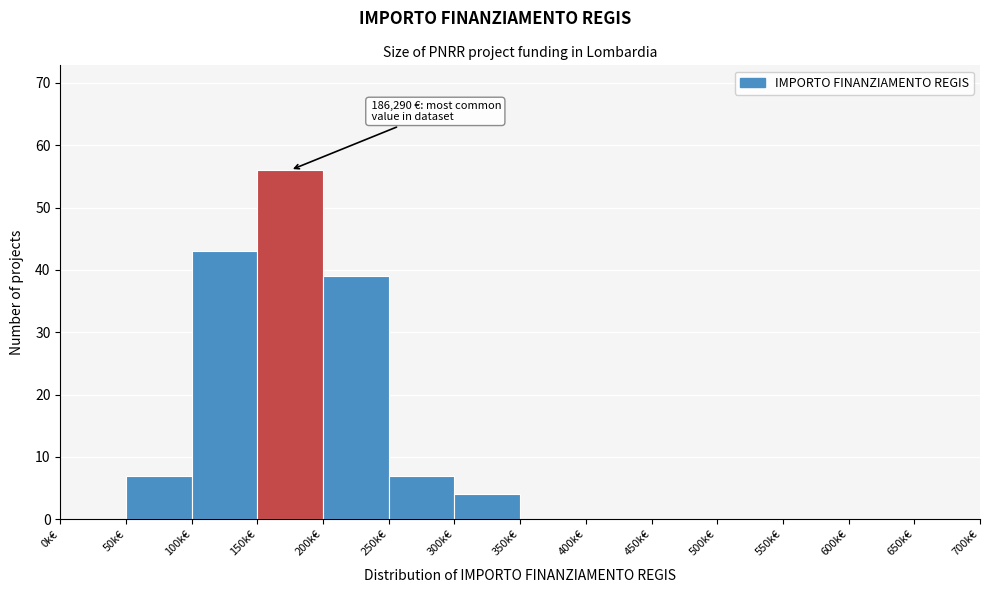

Reading right to left, list all the values displayed in this chart.

650k€=0	600k€=0	550k€=0	500k€=0	450k€=0	400k€=0	350k€=0	300k€=4	250k€=7	200k€=39	150k€=56	100k€=43	50k€=7	0k€=0